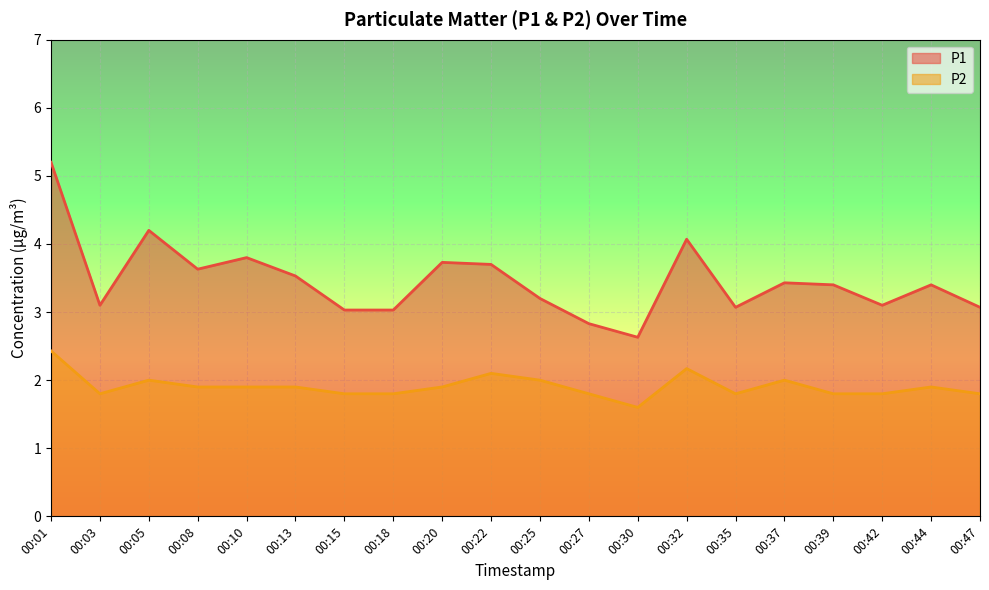

How many distinct data groups are displayed?

2